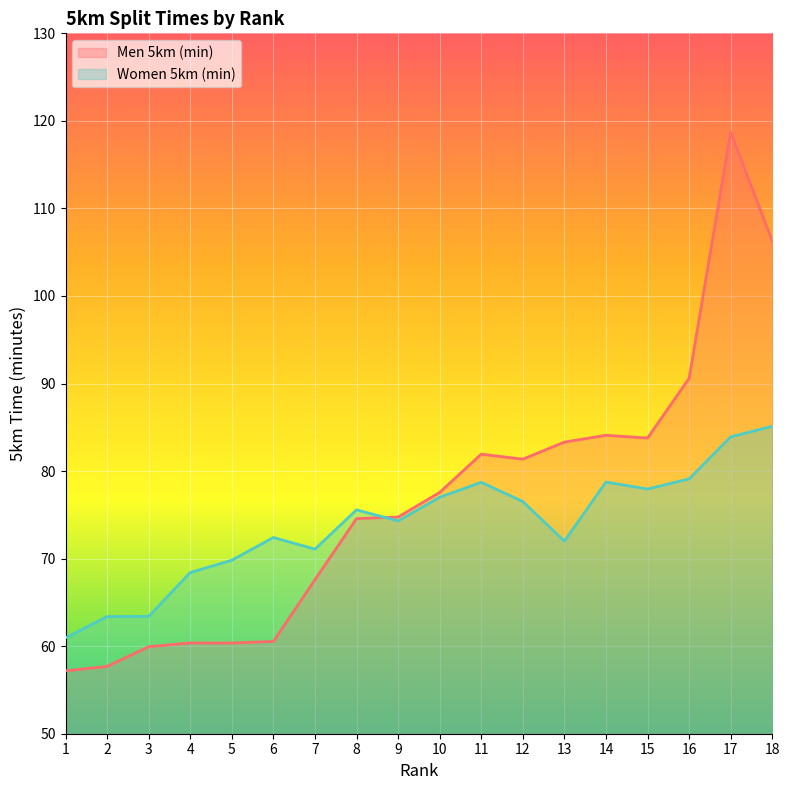

Which series has the largest total across all categories?

Men 5km (min)